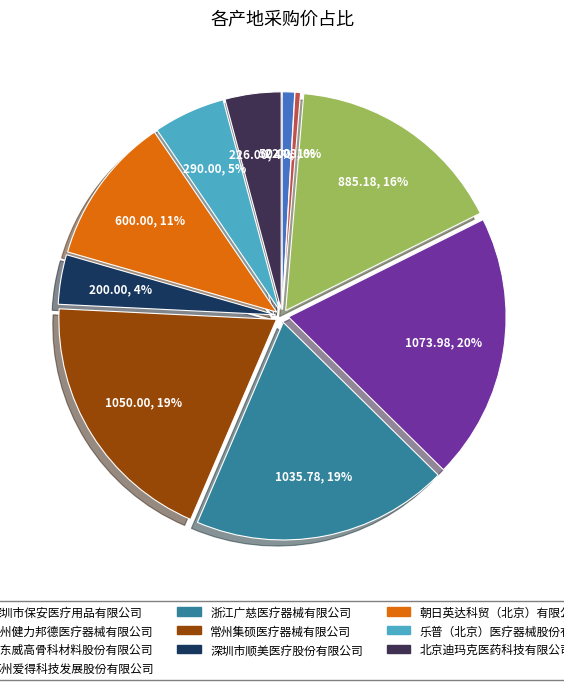

How many segments does this pie chart have?

10